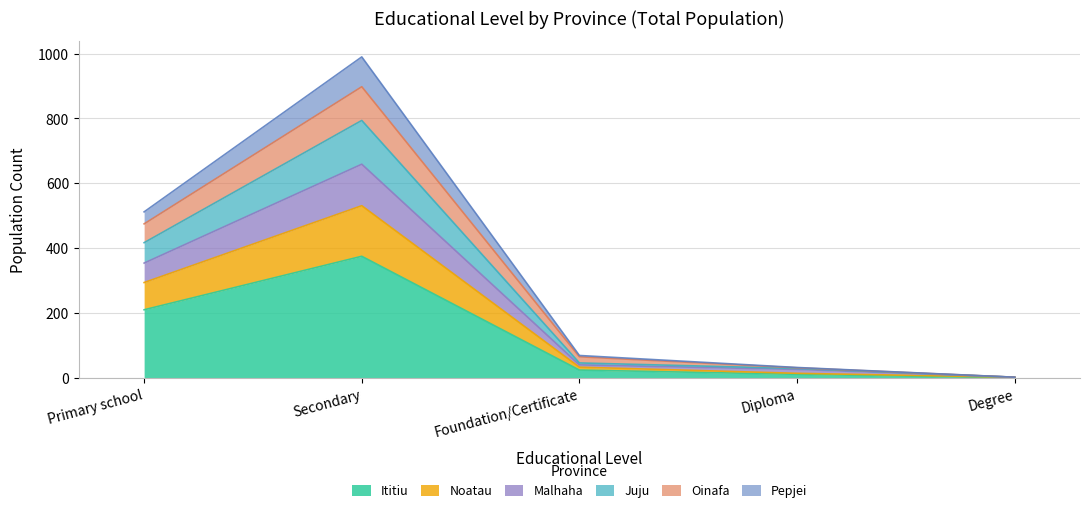

Count the number of data series in this chart.

6